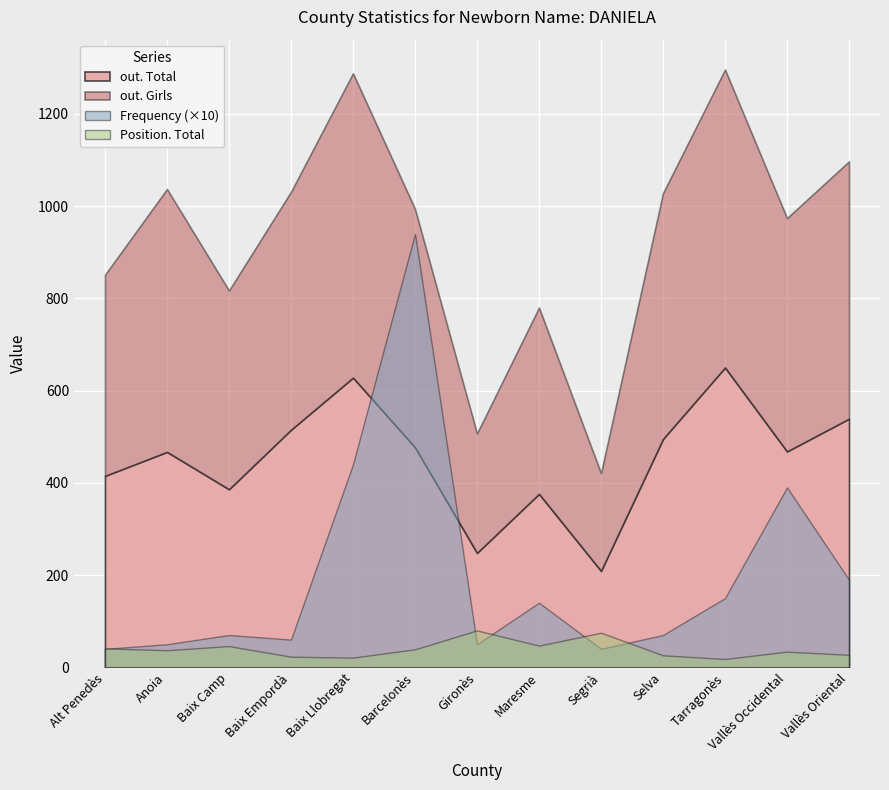

Which series has the largest total across all categories?

out. Girls